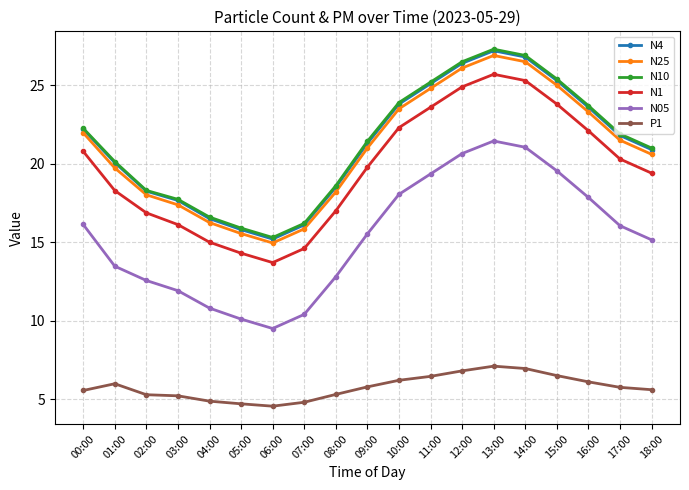

Is the value of N05 at 18:00 greater than the value of N10 at 01:00?

No